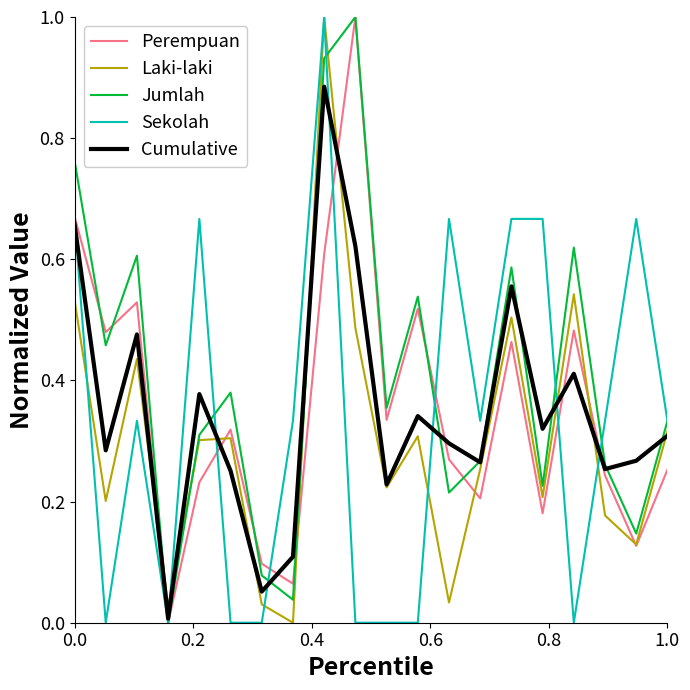

Which series has the largest total across all categories?

Jumlah